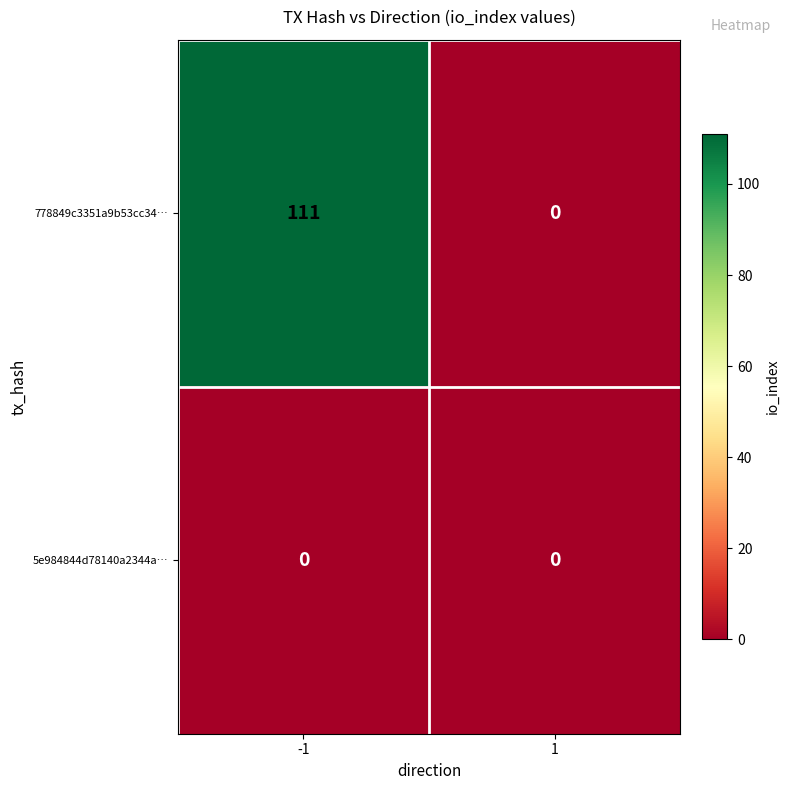

At how many categories does at least one series exceed 81?

1